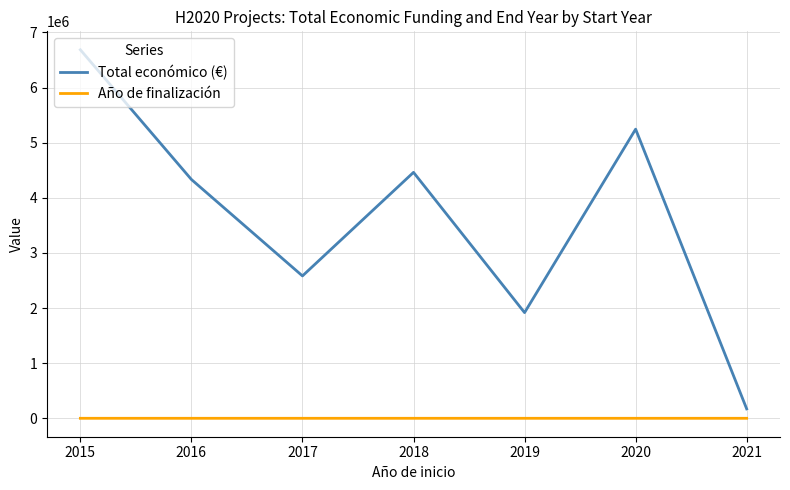

Which series has the largest range (max minus min)?

Total económico (€)